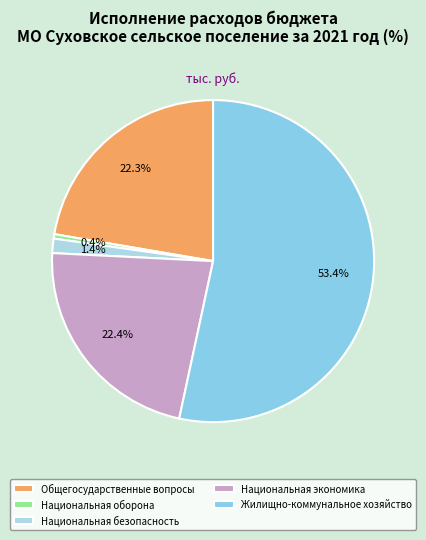

How many slices are in this pie chart?

5